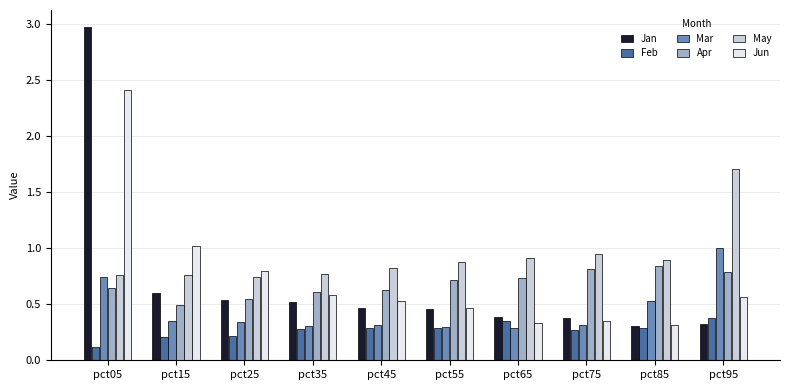

Which series has the largest range (max minus min)?

Jan